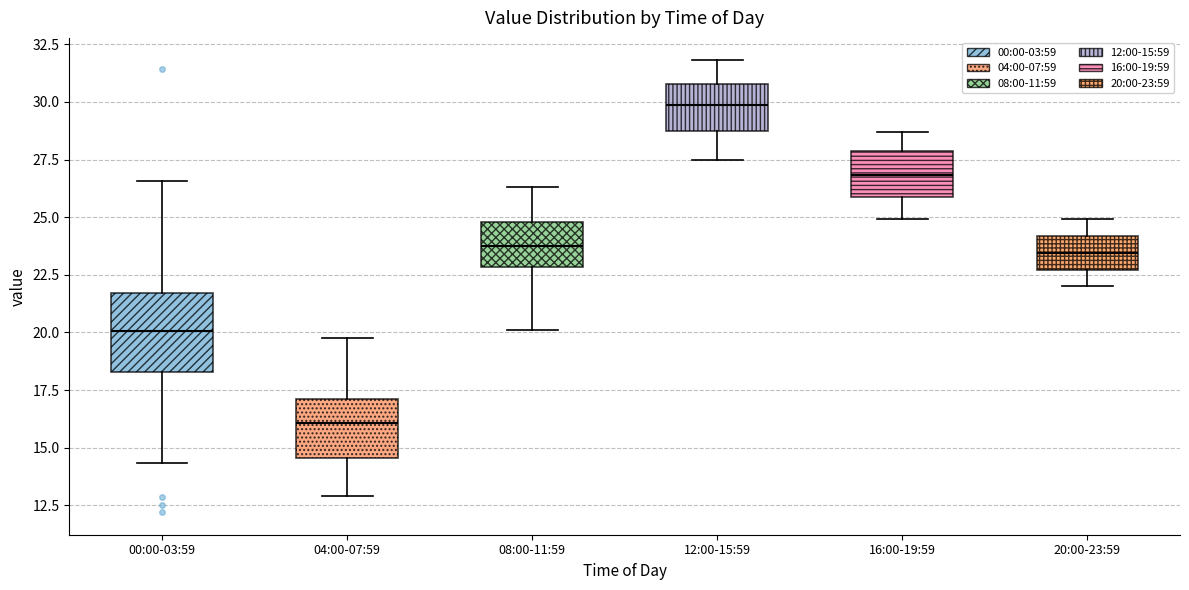

Which box is the tallest, from its lower edge to its upper edge?

00:00-03:59